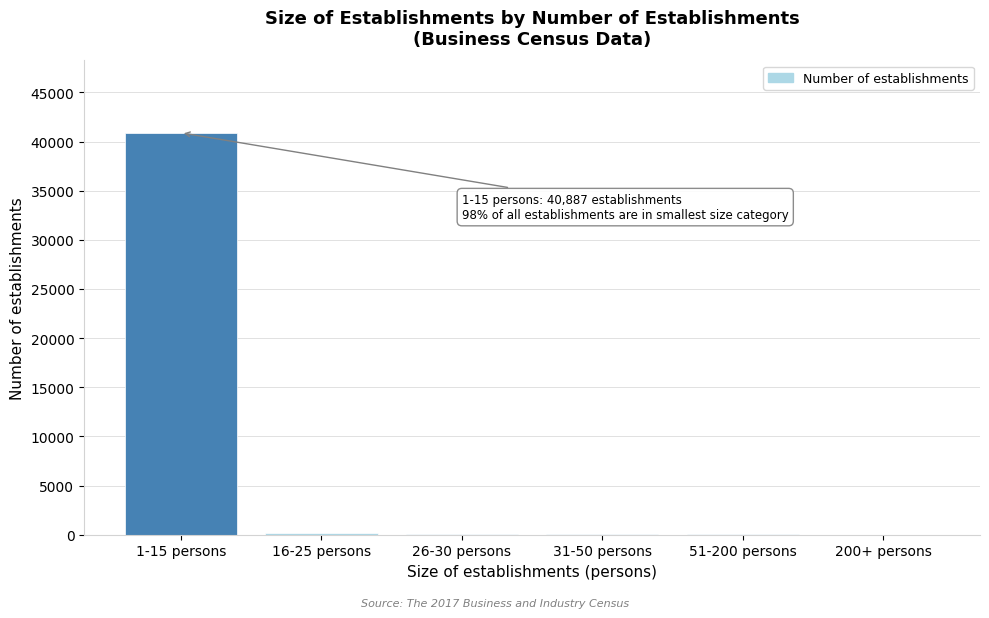

What is the sum of all values?

41365